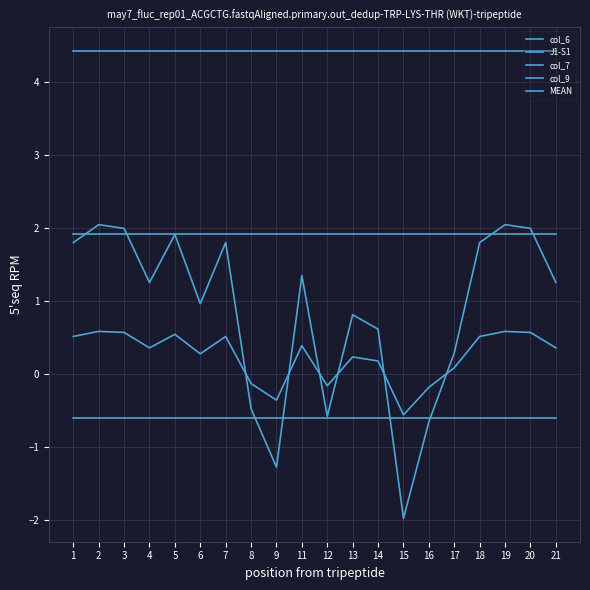

Is it true that col_9 equals -0.9 at 15?

False